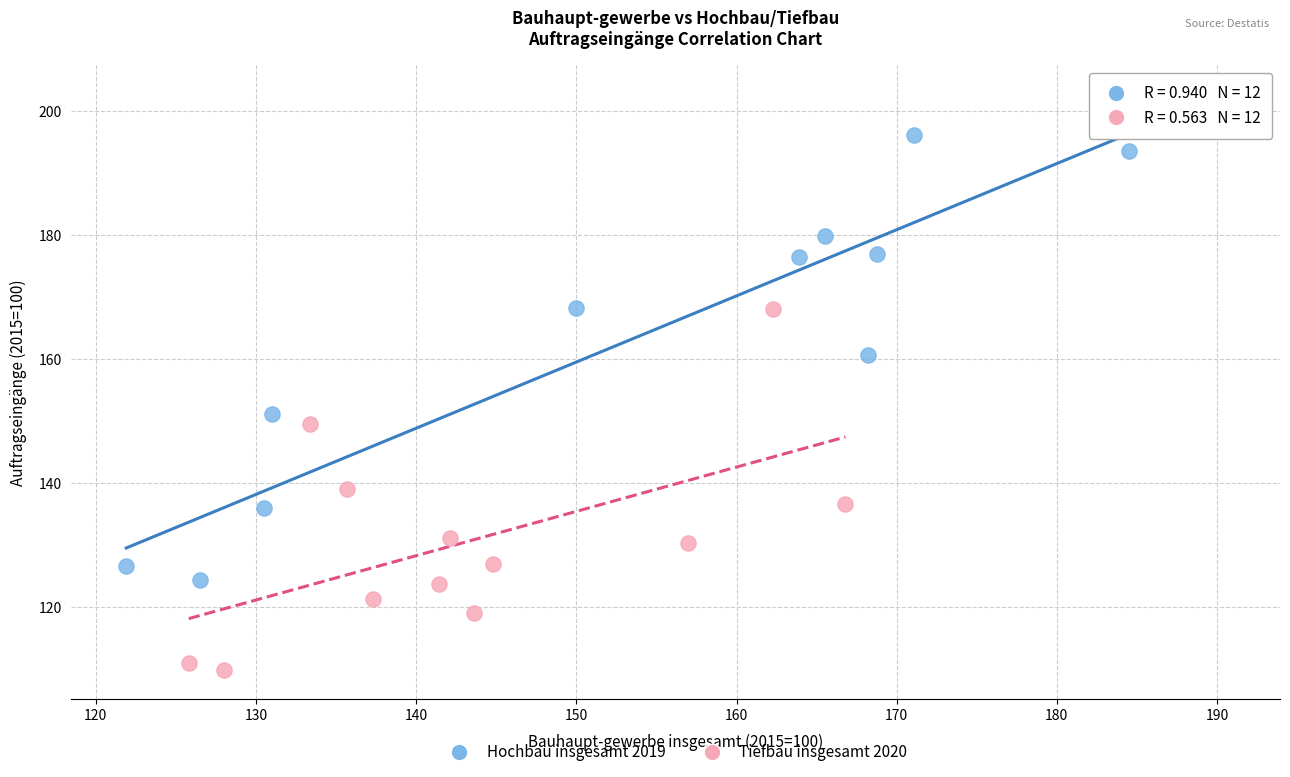

Which series contains the highest Y value?

Hochbau insgesamt 2019